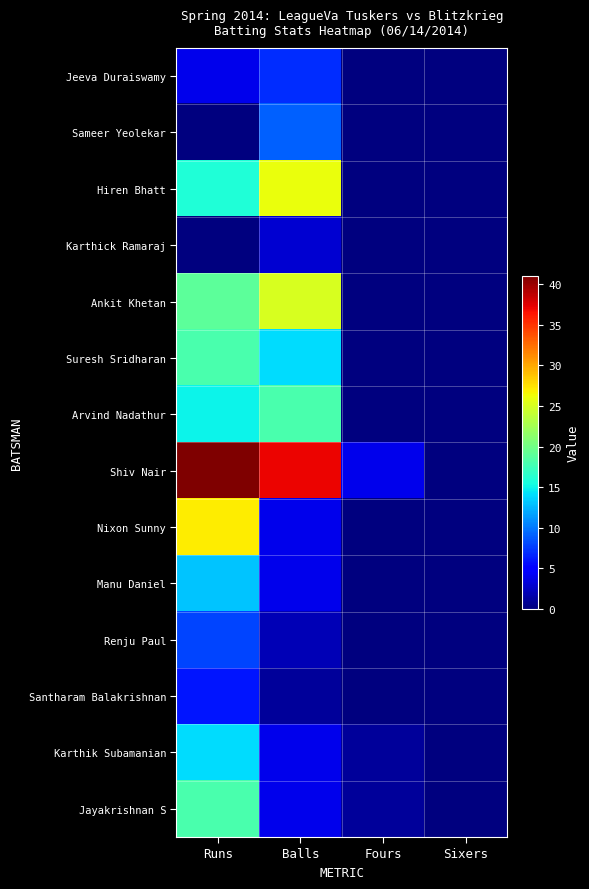

Which label corresponds to the largest value in the chart?

Runs